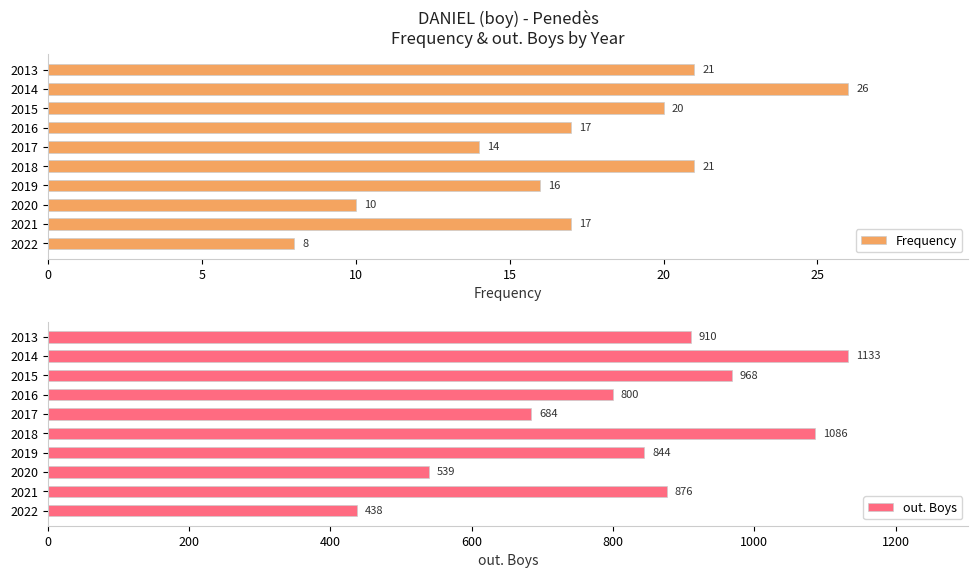

What is the value of the Frequency bar at the 4th from the left?

16